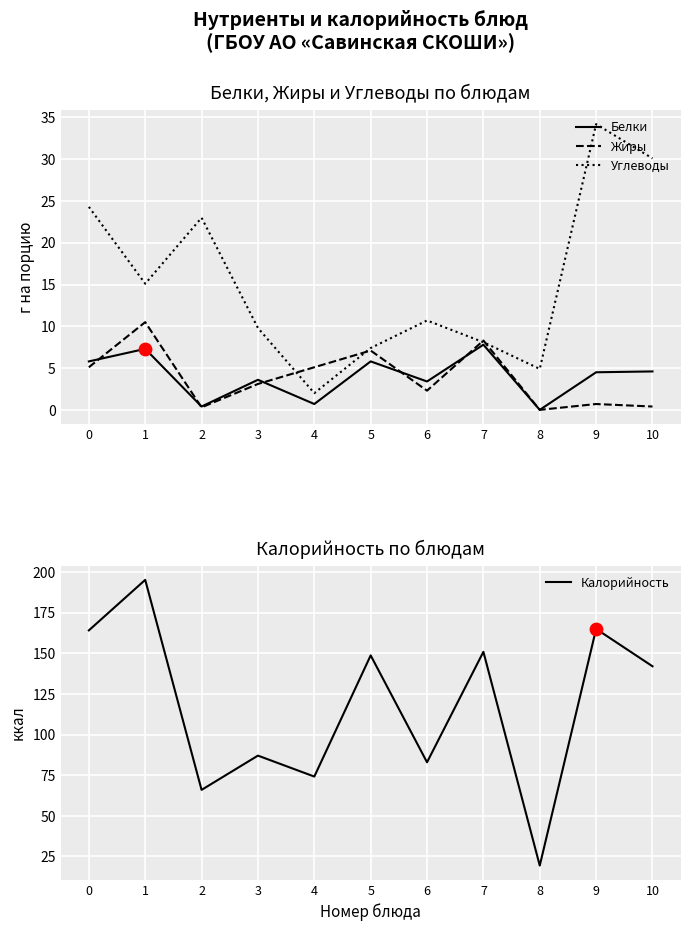

At which category is the sum across all series the highest?

1